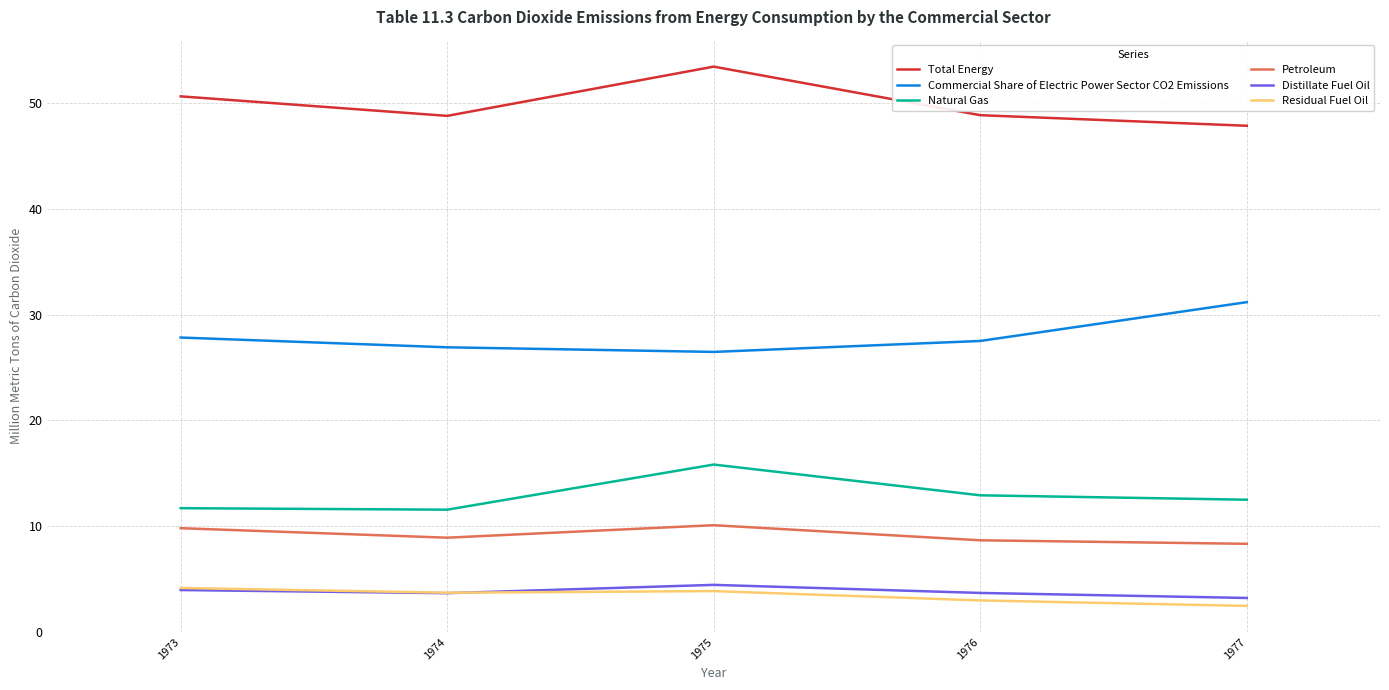

The value of Natural Gas at 1973 is 15.4. True or false?

False